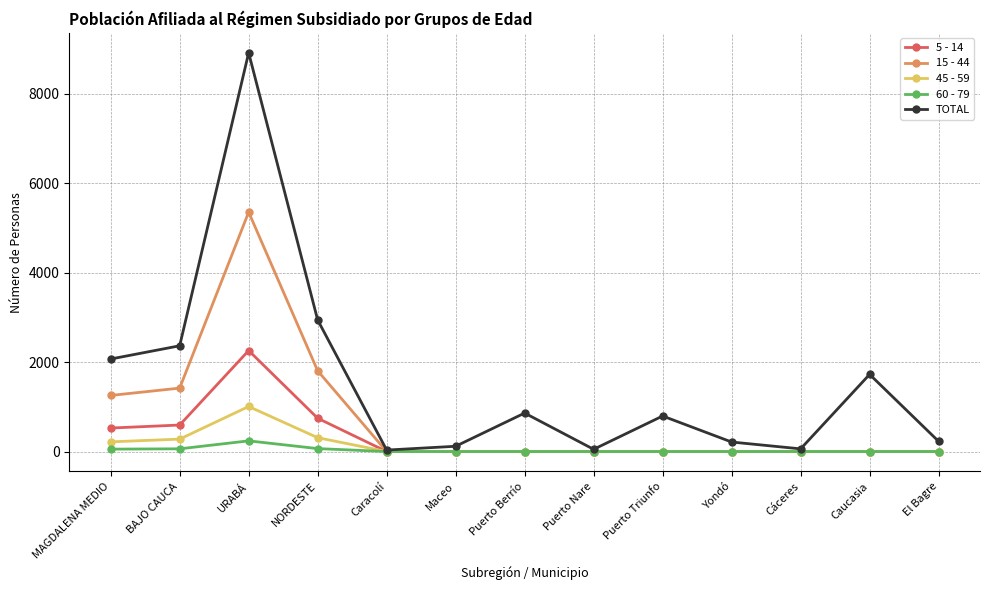

True or false: 45 - 59 has a value of 0 at Puerto Nare.

True